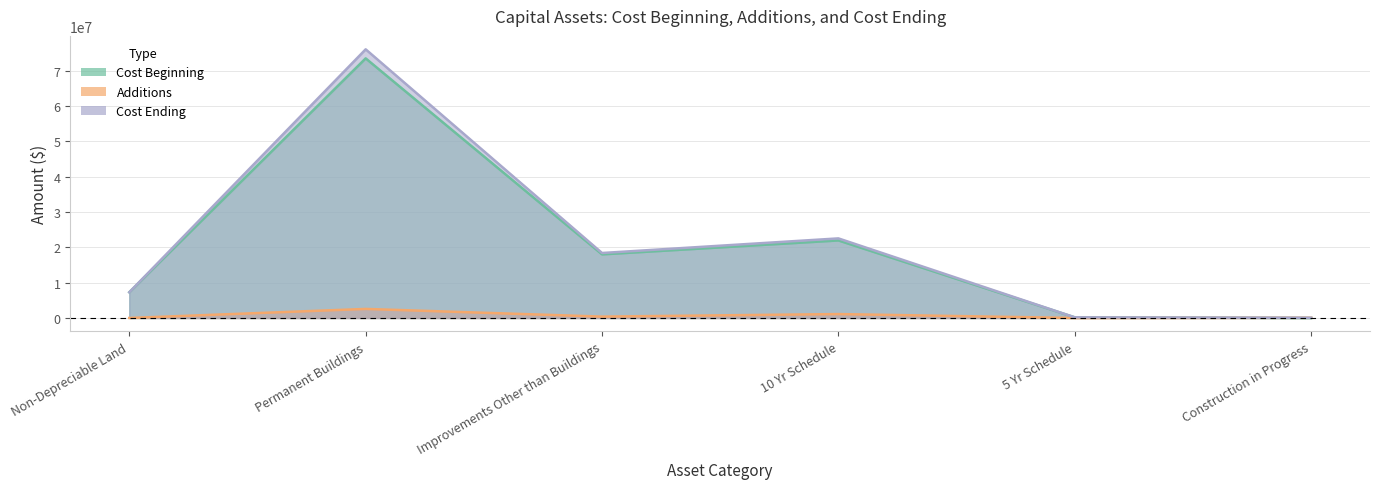

What is the greatest value displayed?

76114892